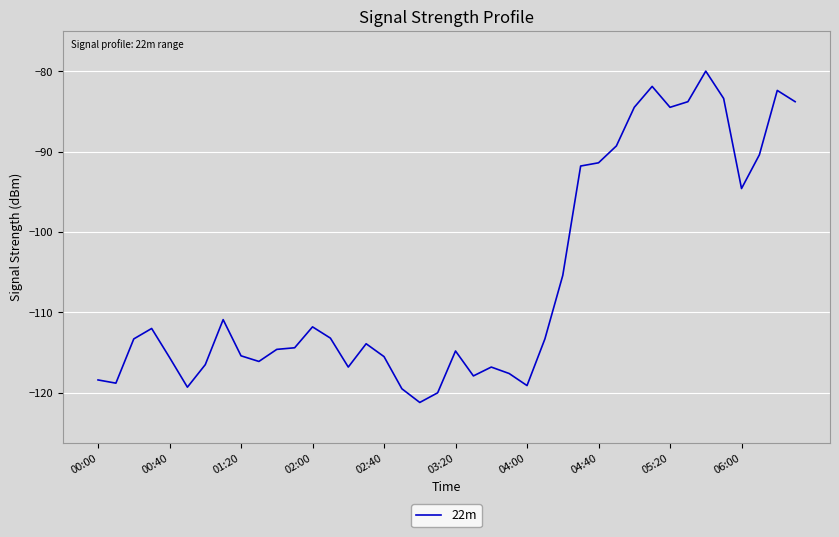

What is the maximum value shown in the chart?

-80.0